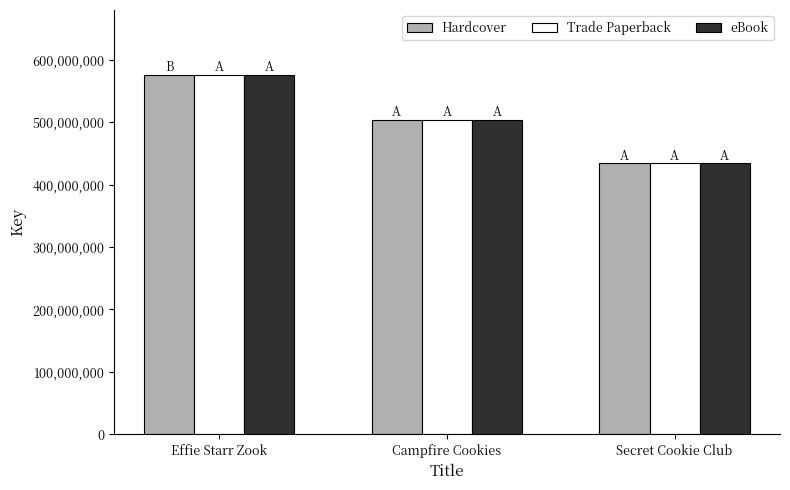

What is the total value across all series at Campfire Cookies?

1512442290